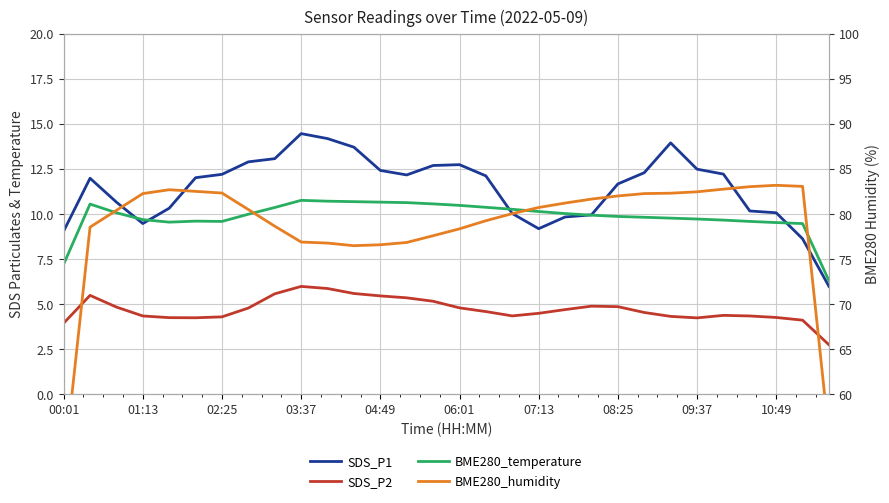

True or false: BME280_humidity has more than 2 interior local peaks.

False